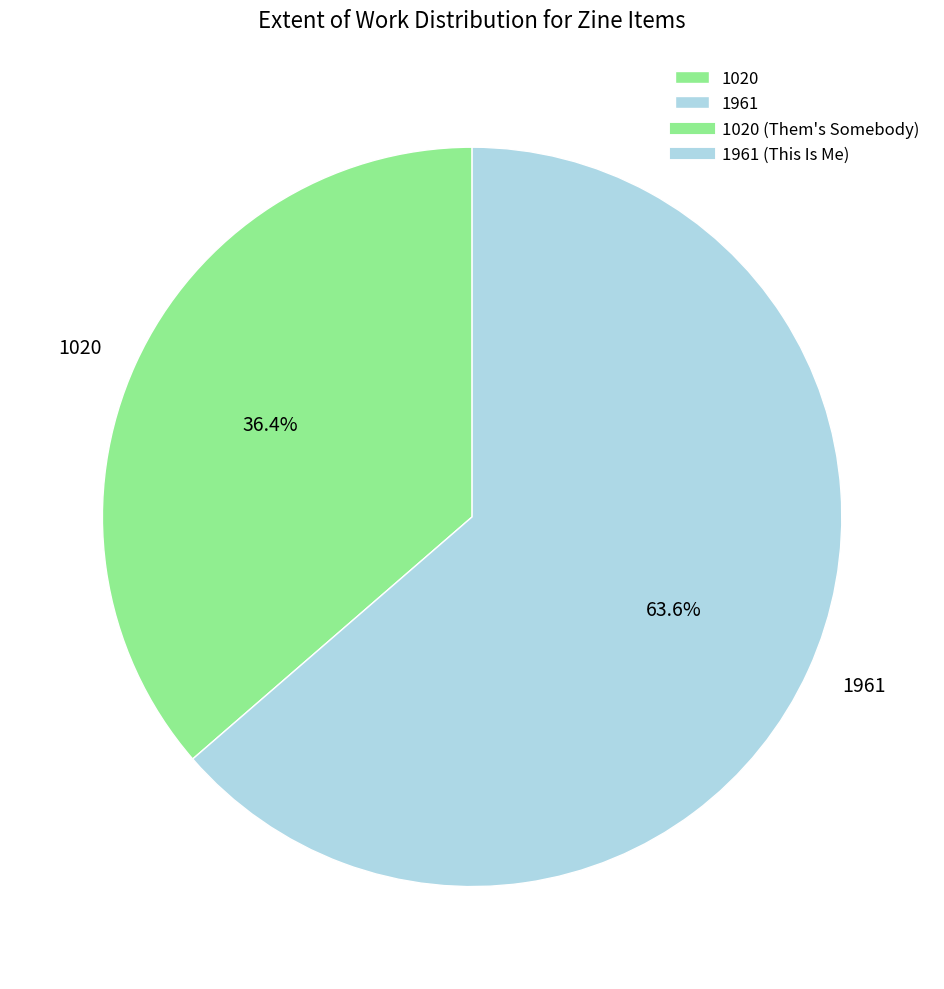

Rank the categories by value from highest to lowest.

1961, 1020